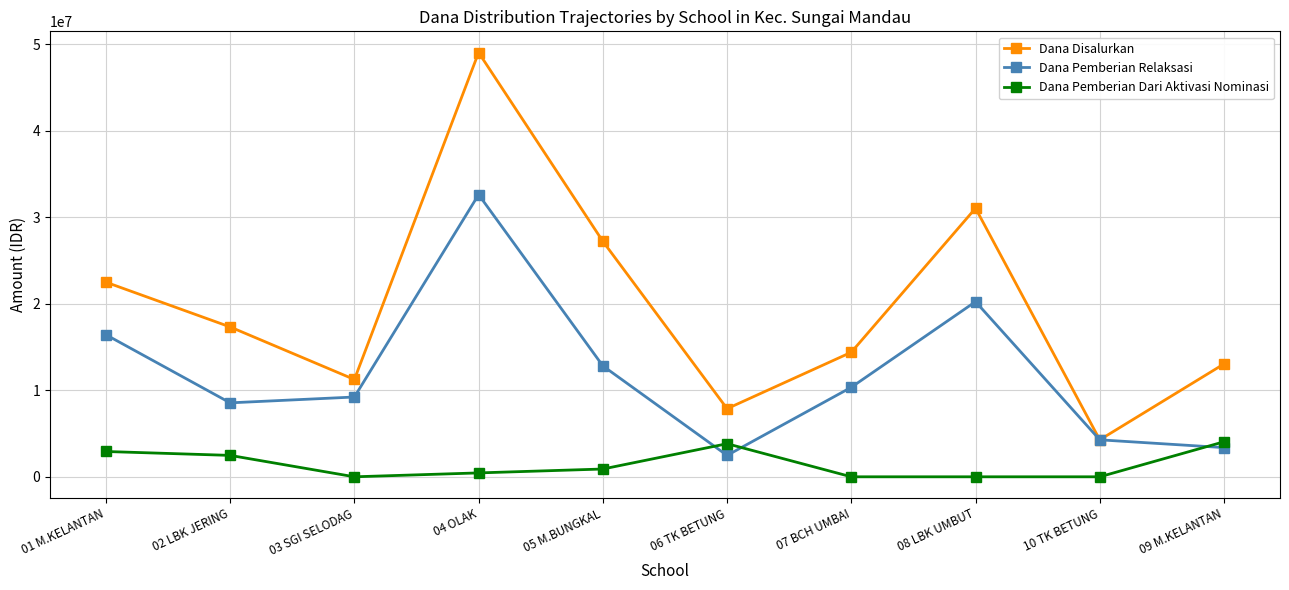

Is this an area chart (filled region under the line)?

No